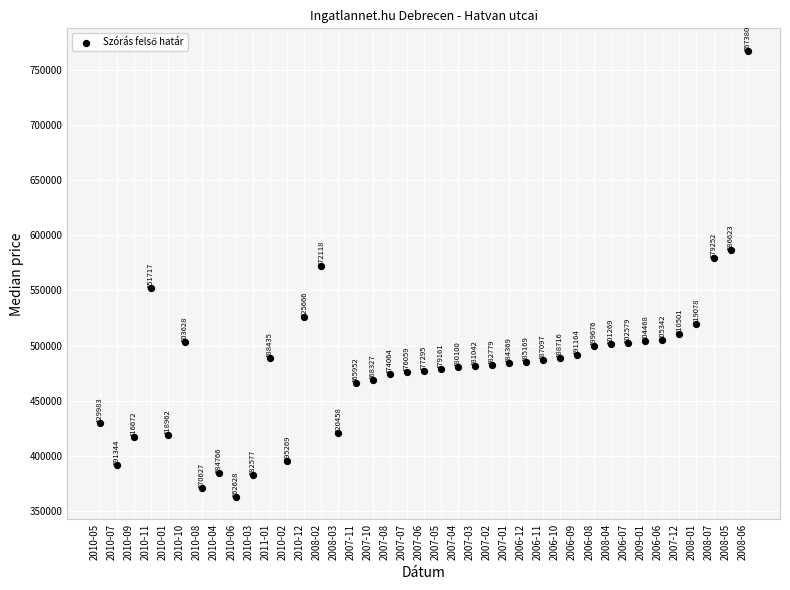

What Y value in the scatter plot is closest to 565004?

572118